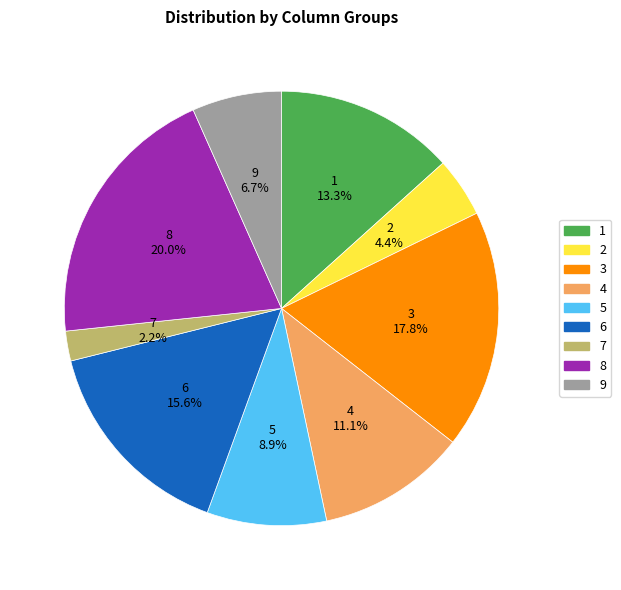

Which slice is the smallest?

7